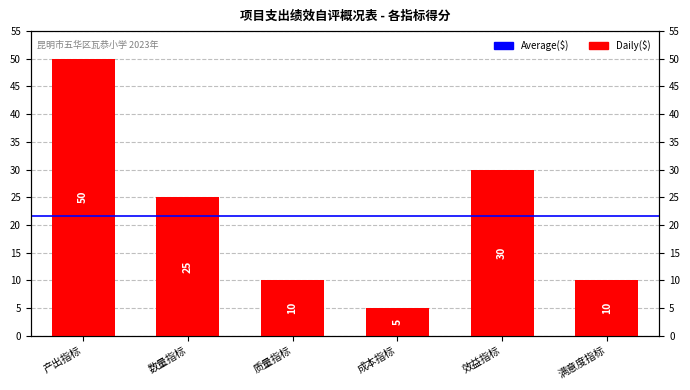

At which label is the value closest to 27?

数量指标